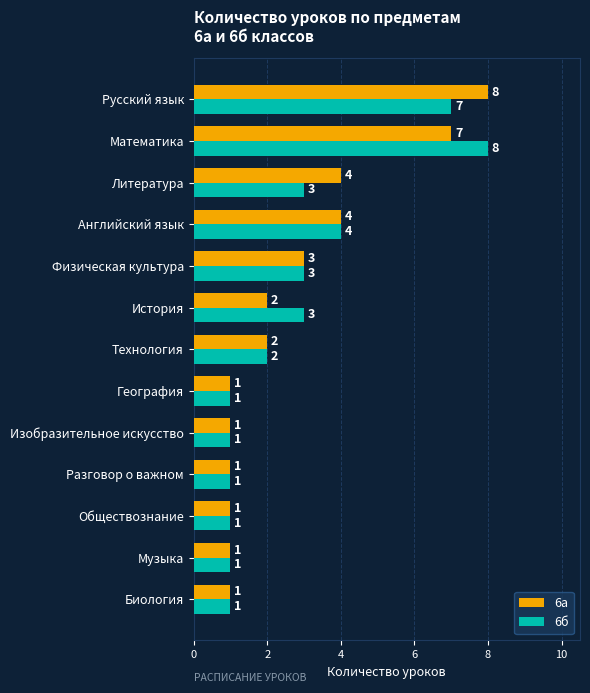

Rank the series at Литература from lowest to highest value.

6б, 6а